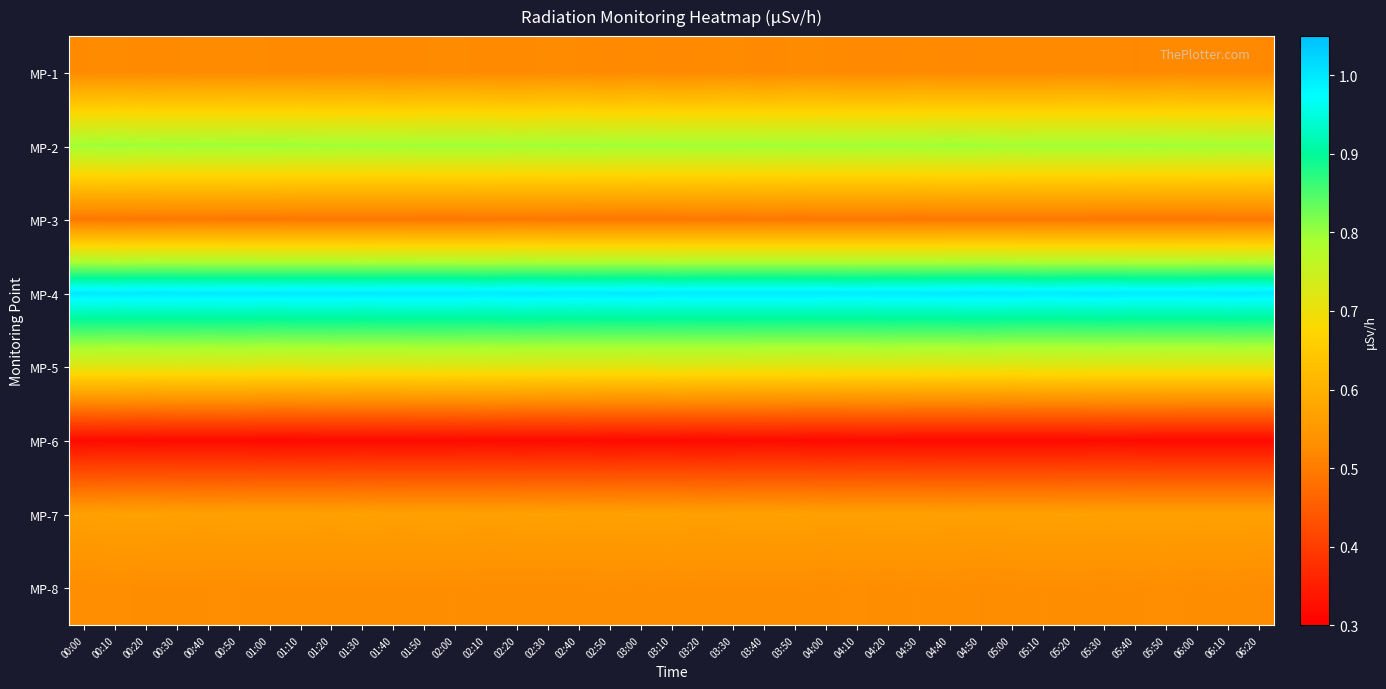

What is the total value across all series at 04:30?

4.9